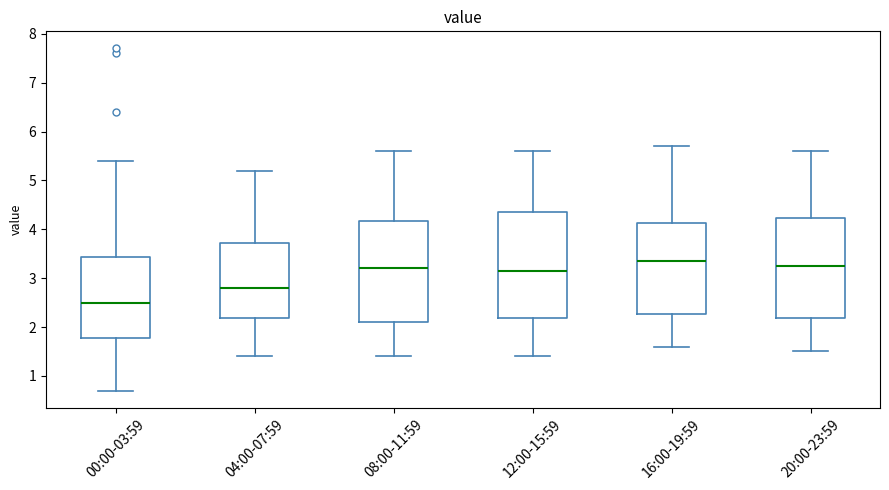

Which box has the lowest median line?

00:00-03:59